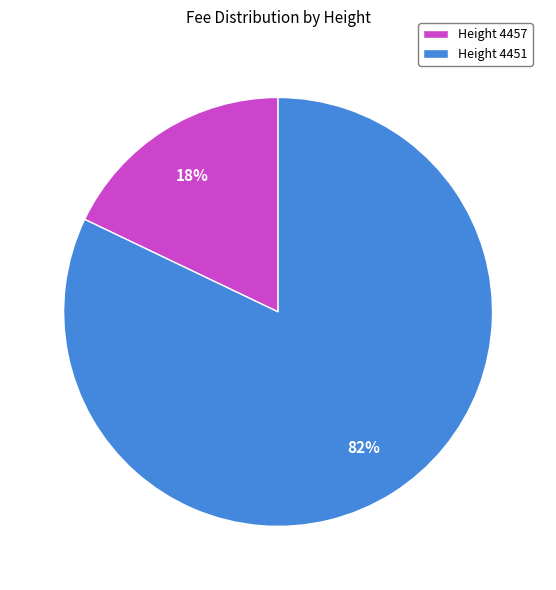

Count the number of slices in the pie.

2